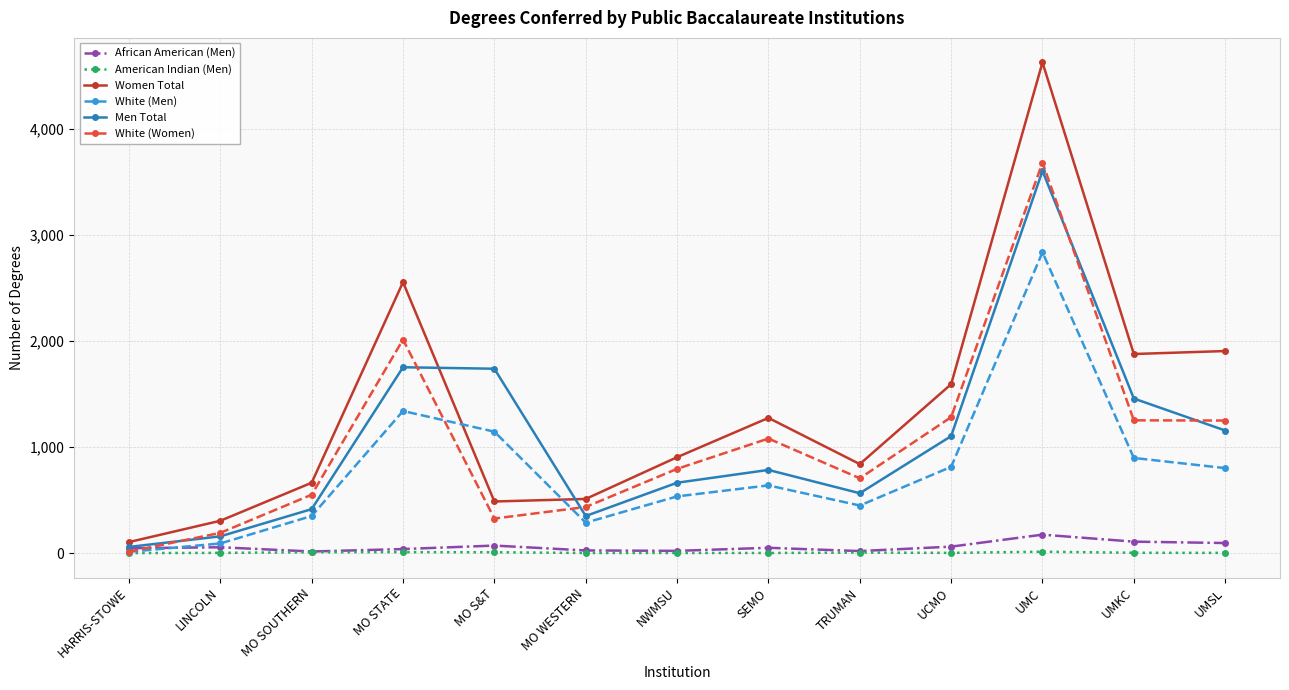

At which category is the sum across all series the highest?

UMC